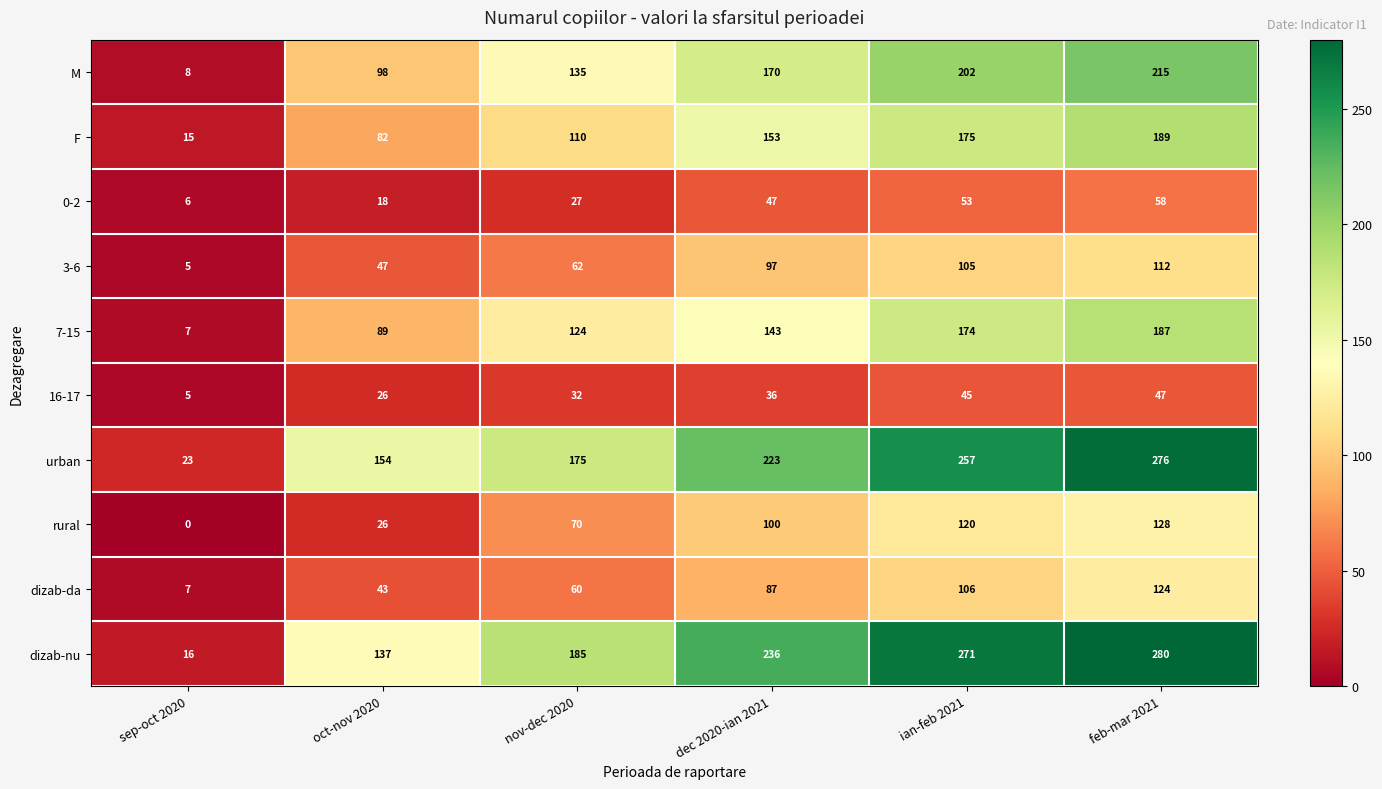

What is the difference between the second highest and minimum values in the rural series?

120